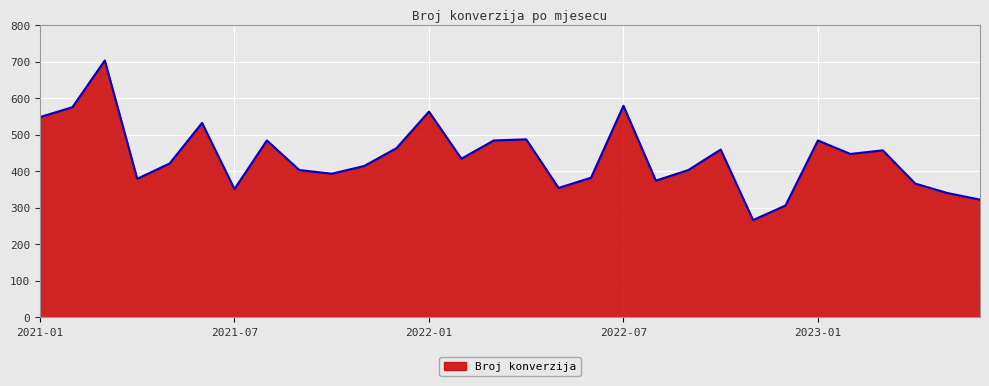

What is the greatest value displayed?

703